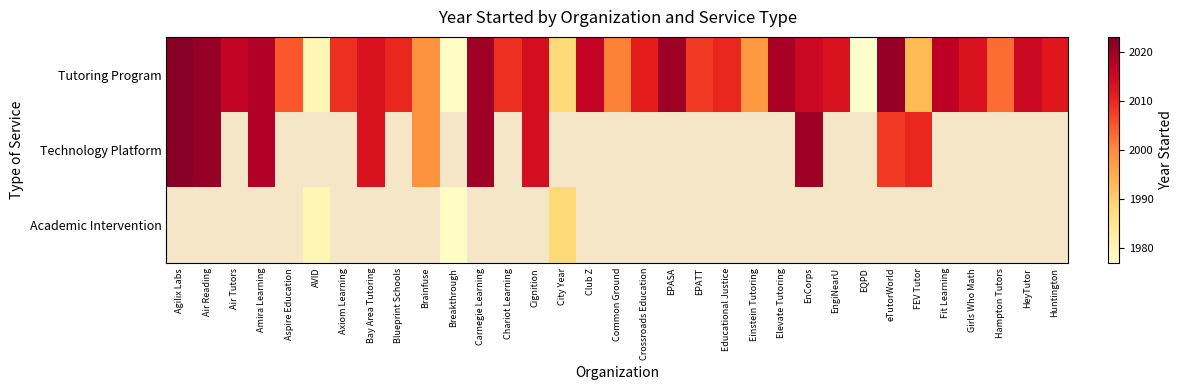

Reading right to left, what are all the values shown in this chart?

Tutoring Program: Huntington=2012	HeyTutor=2015	Hampton Tutors=2003	Girls Who Math=2013	Fit Learning=2017	FEV Tutor=1993	eTutorWorld=2021	EQPD=1977	EngiNearU=2013	EnCorps=2015	Elevate Tutoring=2019	Einstein Tutoring=1998	Educational Justice=2010	EPATT=2008	EPASA=2020	Crossroads Education=2011	Common Ground=2001	Club Z=2016	City Year=1988	Cignition=2014	Chariot Learning=2009	Carnegie Learning=2020	Breakthrough=1978	Brainfuse=1999	Blueprint Schools=2010	Bay Area Tutoring=2013	Axiom Learning=2009	AVID=1980	Aspire Education=2005	Amira Learning=2018	Air Tutors=2016	Air Reading=2021	Agilix Labs=2022
Technology Platform: Huntington=0	HeyTutor=0	Hampton Tutors=0	Girls Who Math=0	Fit Learning=0	FEV Tutor=2010	eTutorWorld=2008	EQPD=0	EngiNearU=0	EnCorps=2020	Elevate Tutoring=0	Einstein Tutoring=0	Educational Justice=0	EPATT=0	EPASA=0	Crossroads Education=0	Common Ground=0	Club Z=0	City Year=0	Cignition=2014	Chariot Learning=0	Carnegie Learning=2020	Breakthrough=0	Brainfuse=1999	Blueprint Schools=0	Bay Area Tutoring=2013	Axiom Learning=0	AVID=0	Aspire Education=0	Amira Learning=2018	Air Tutors=0	Air Reading=2021	Agilix Labs=2022
Academic Intervention: Huntington=0	HeyTutor=0	Hampton Tutors=0	Girls Who Math=0	Fit Learning=0	FEV Tutor=0	eTutorWorld=0	EQPD=0	EngiNearU=0	EnCorps=0	Elevate Tutoring=0	Einstein Tutoring=0	Educational Justice=0	EPATT=0	EPASA=0	Crossroads Education=0	Common Ground=0	Club Z=0	City Year=1988	Cignition=0	Chariot Learning=0	Carnegie Learning=0	Breakthrough=1978	Brainfuse=0	Blueprint Schools=0	Bay Area Tutoring=0	Axiom Learning=0	AVID=1980	Aspire Education=0	Amira Learning=0	Air Tutors=0	Air Reading=0	Agilix Labs=0